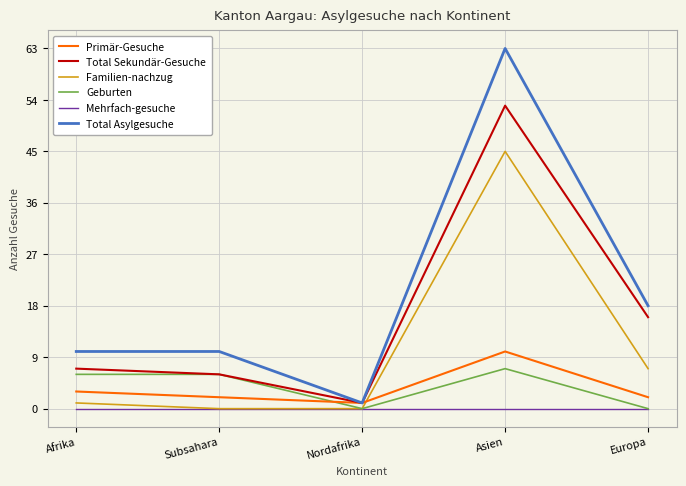

Is the value of Total Asylgesuche at Subsahara greater than the value of Primär-Gesuche at Nordafrika?

Yes